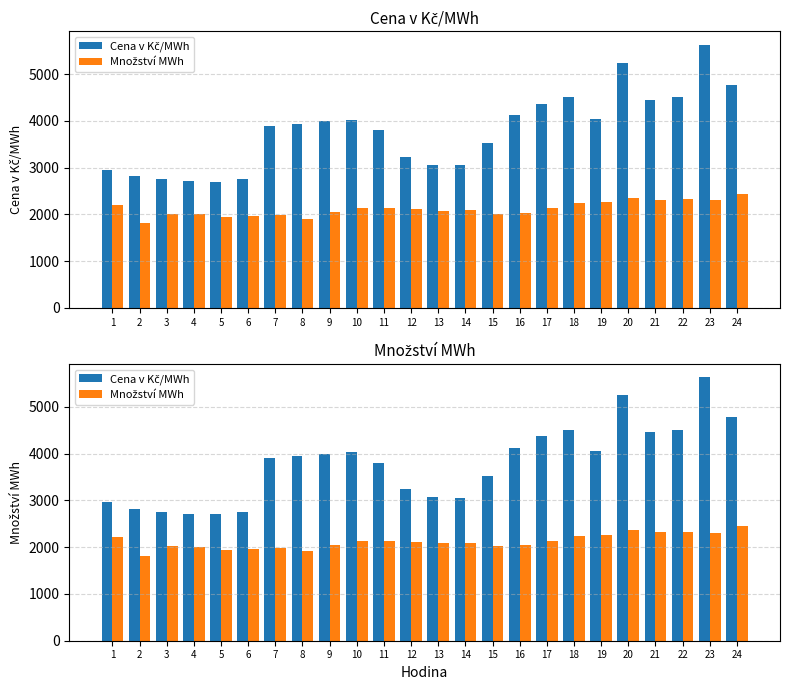

At which label does Cena v Kč/MWh first exceed 3943?

8